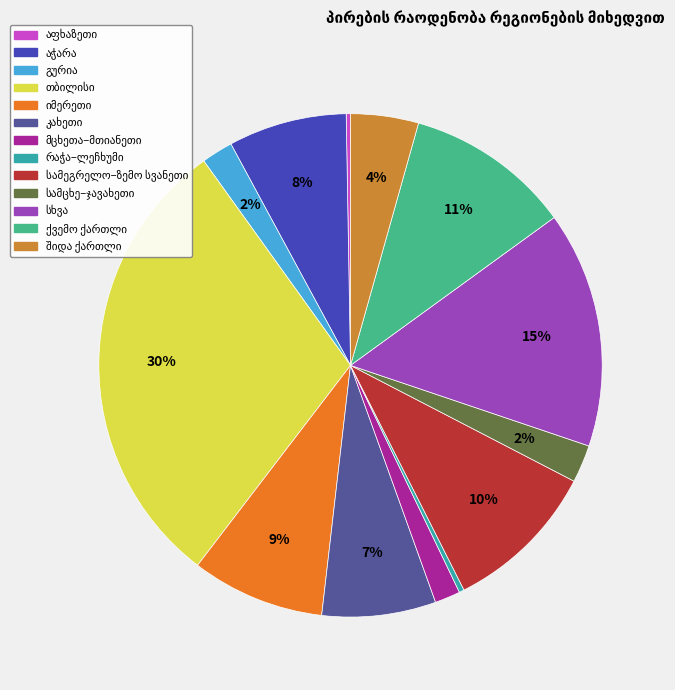

Does any single category account for the majority?

No